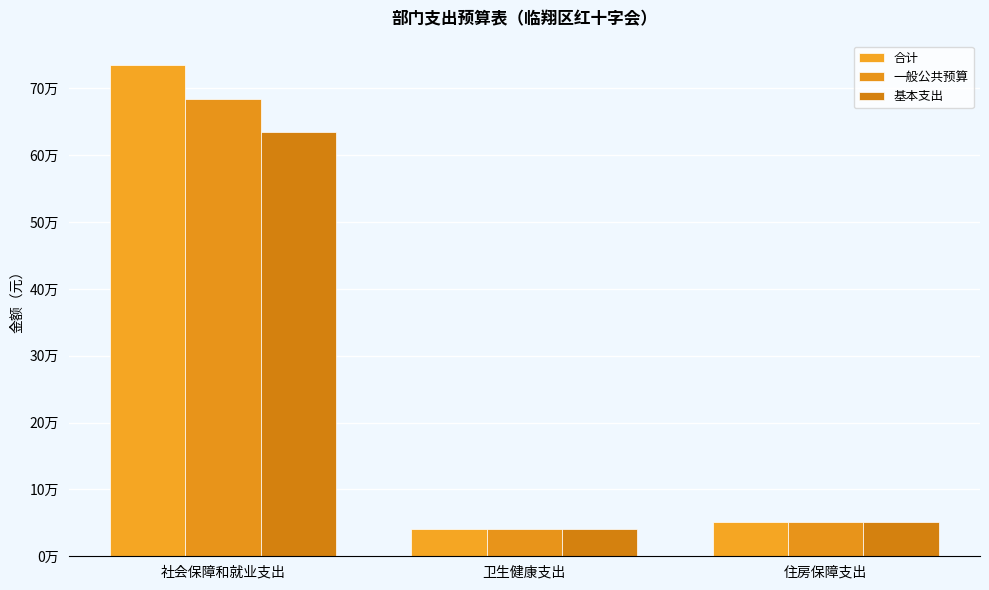

At which label is 合计 closest to 387451?

住房保障支出